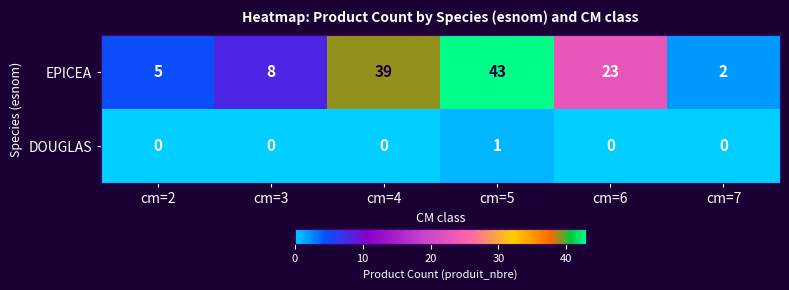

What is the difference between the maximum and minimum values in the EPICEA series?

41